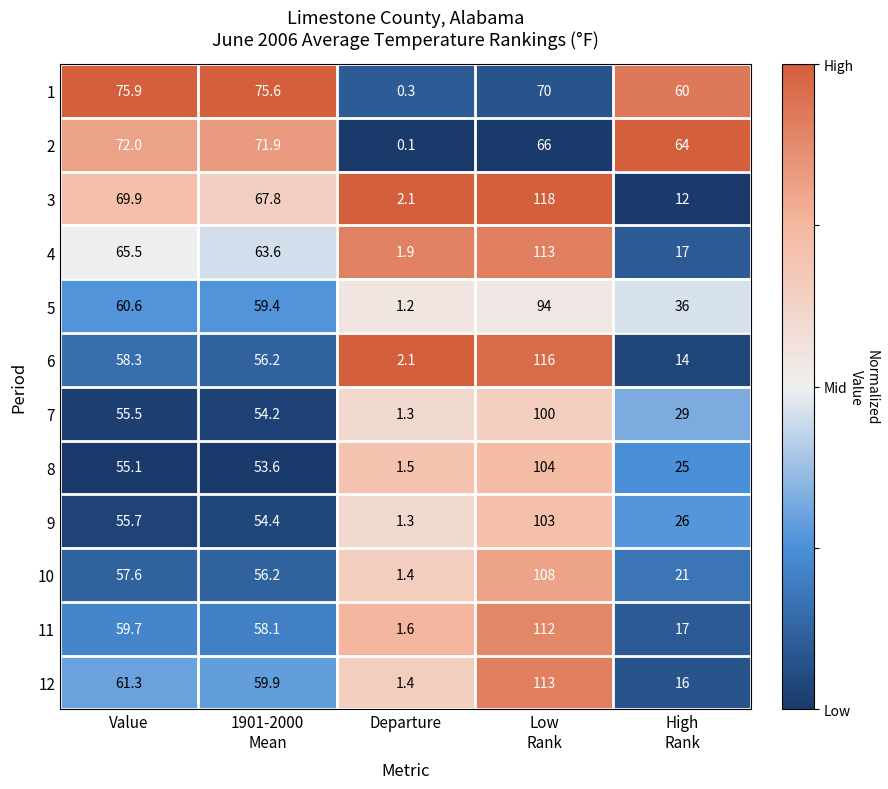

Which series has the largest total across all categories?

1